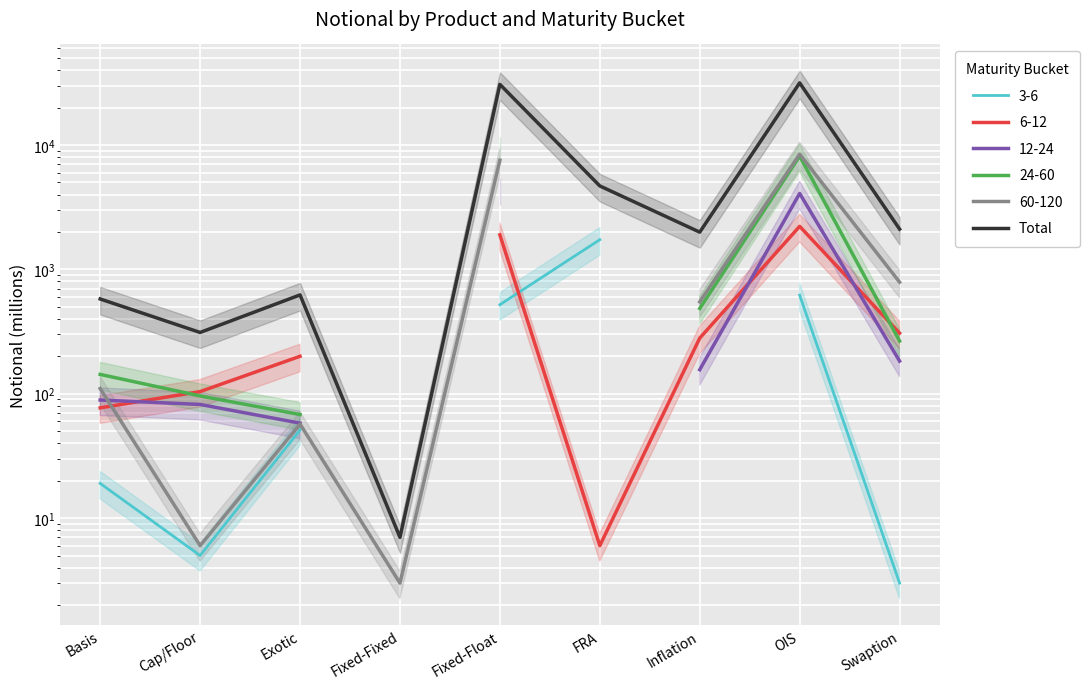

Is it true that the value at Fixed-Fixed is 7?

True